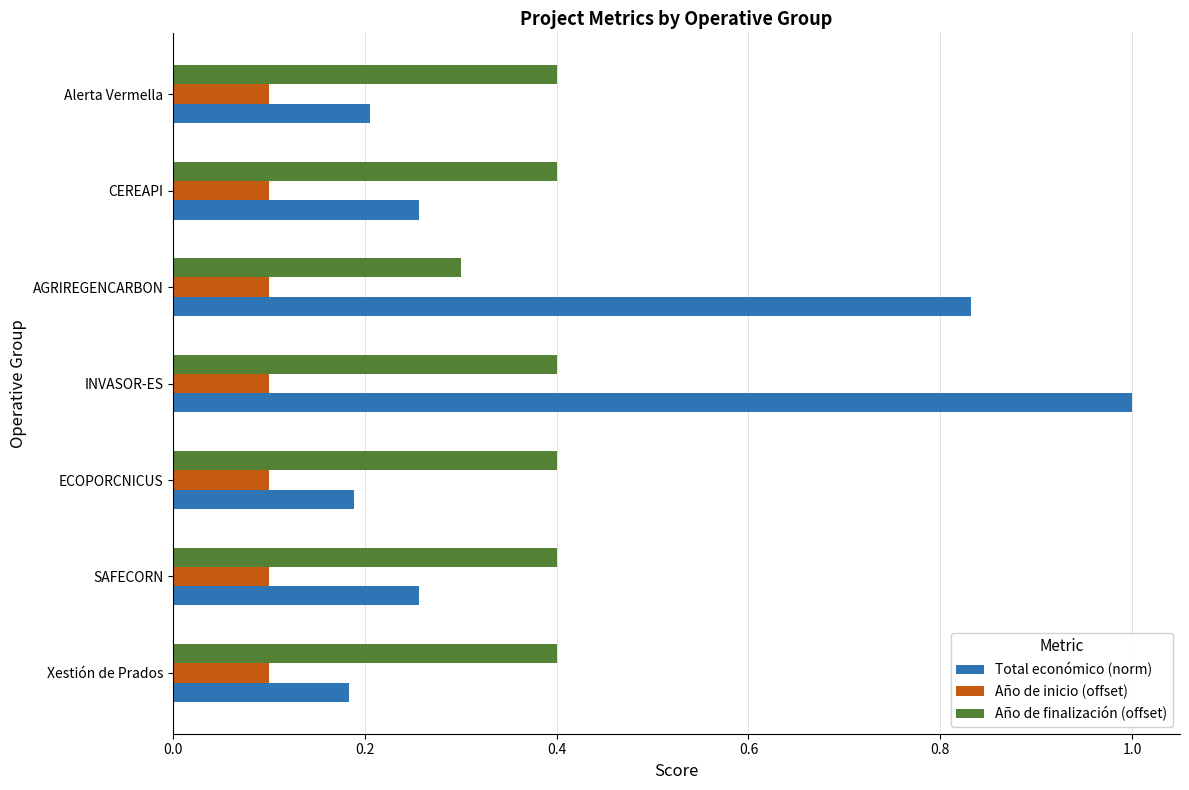

What are all the series names shown in the legend?

Total económico (norm), Año de inicio (offset), Año de finalización (offset)